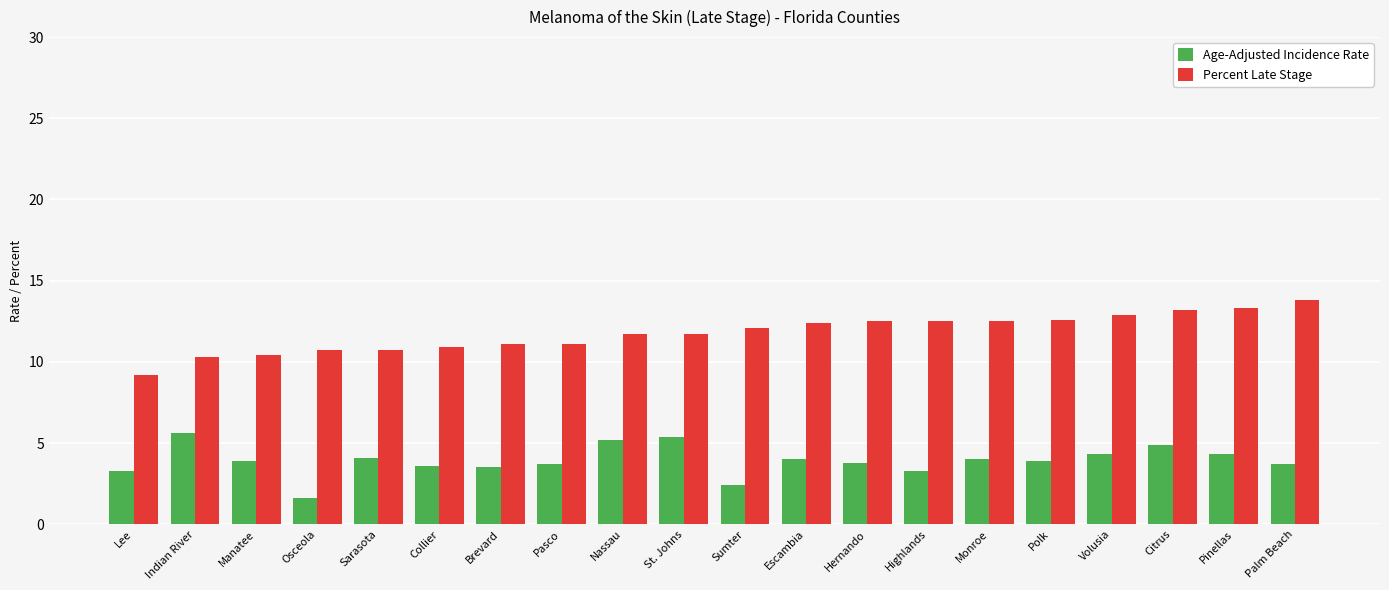

What value does the Percent Late Stage series have at Indian River?

10.3